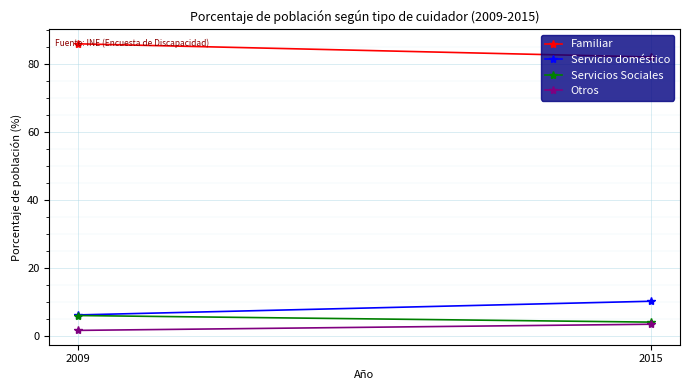

Between 2009 and 2015, which series saw the biggest shift?

Servicio doméstico